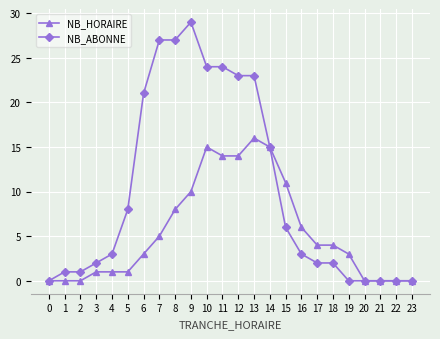

True or false: NB_HORAIRE has more than 1 points higher than both neighbors.

True